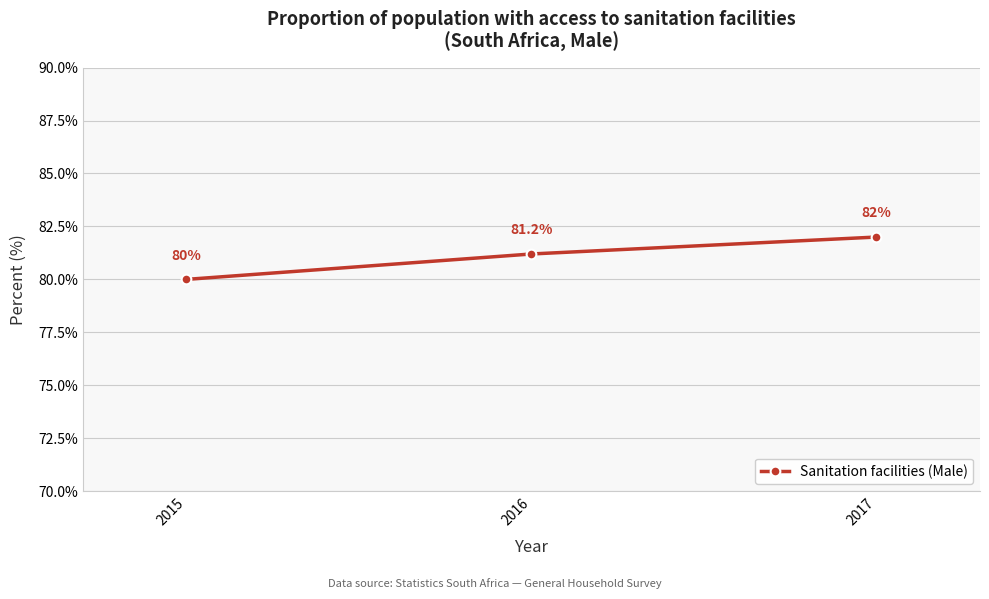

What is the greatest value displayed?

82.0